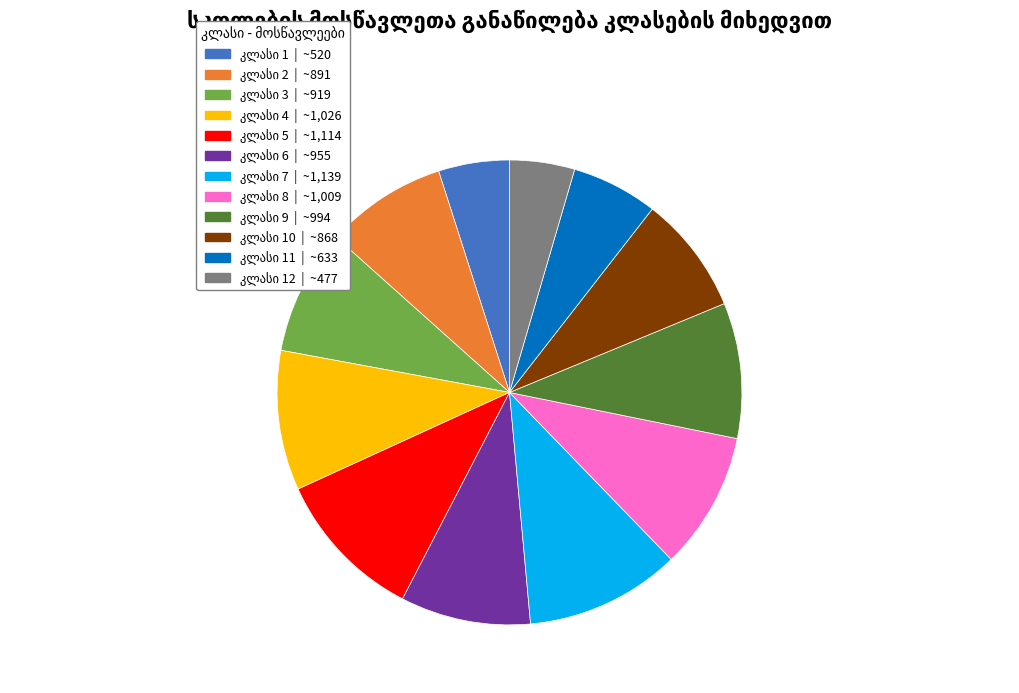

Is there a majority slice in this chart?

No